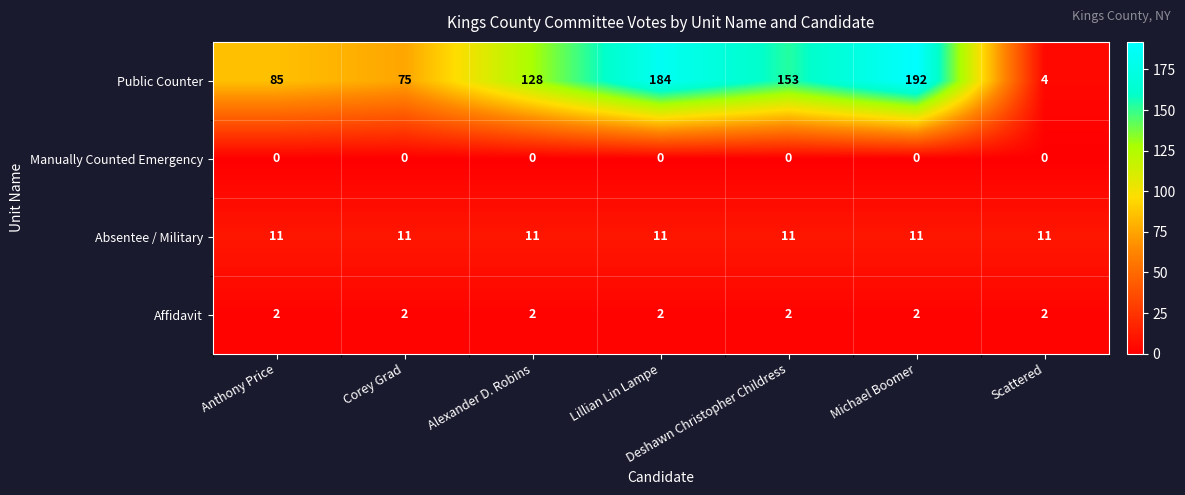

How many categories are shown in the chart?

7